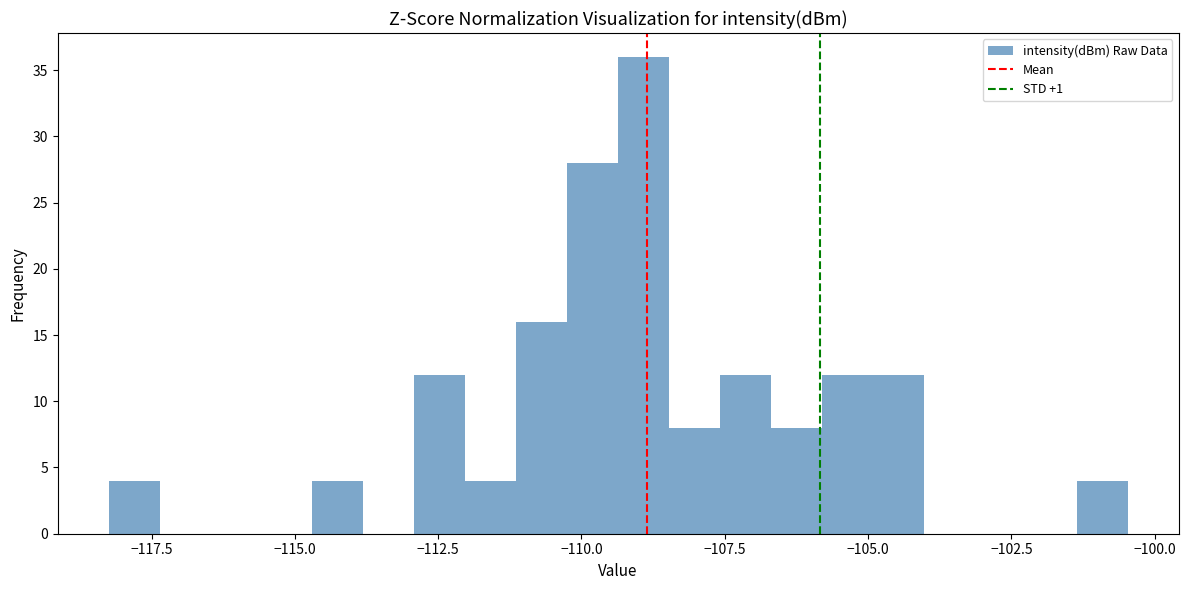

Read against the x-axis, roughly where is the centre of the tallest bar?

-109.0